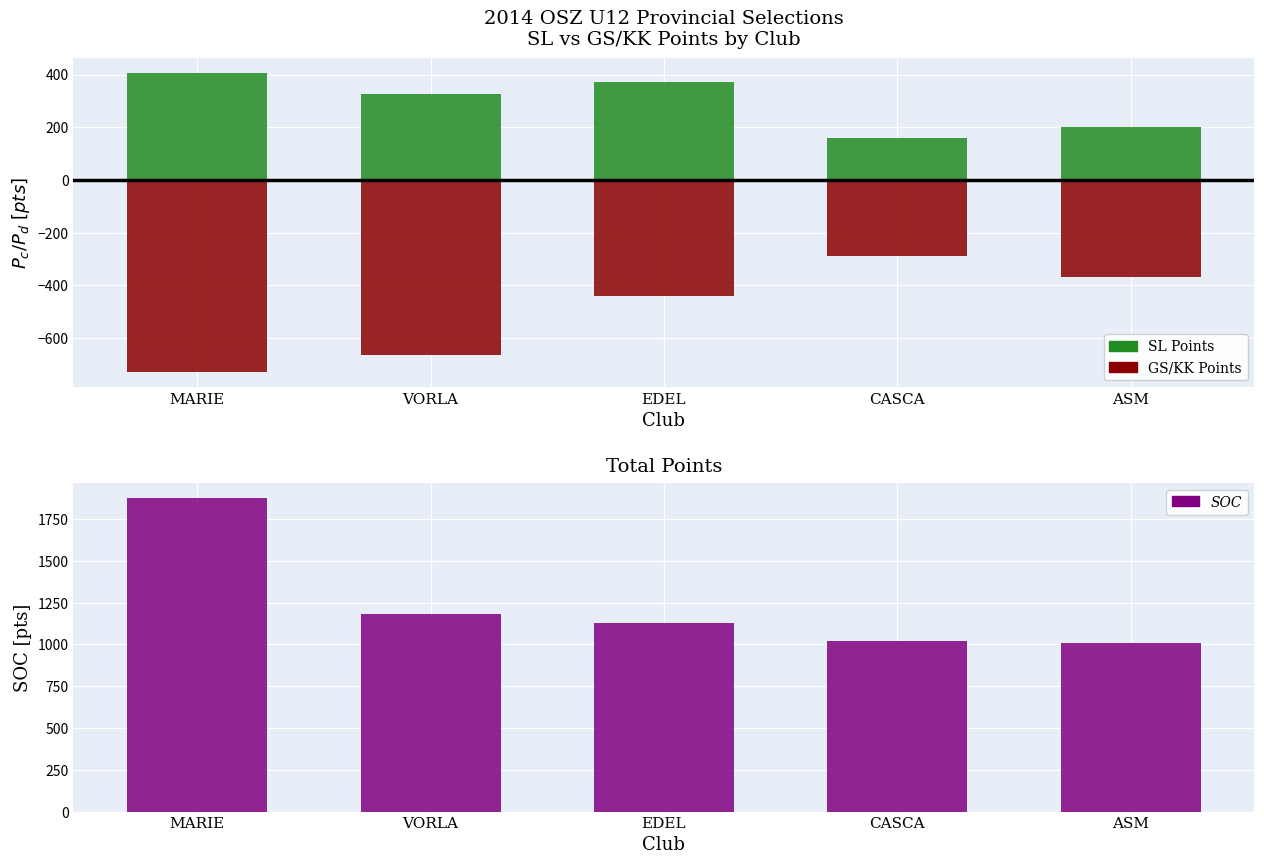

Rank the series by their maximum value, from highest to lowest.

SOC, SL Points (Charging), GS/KK Points (Discharging)